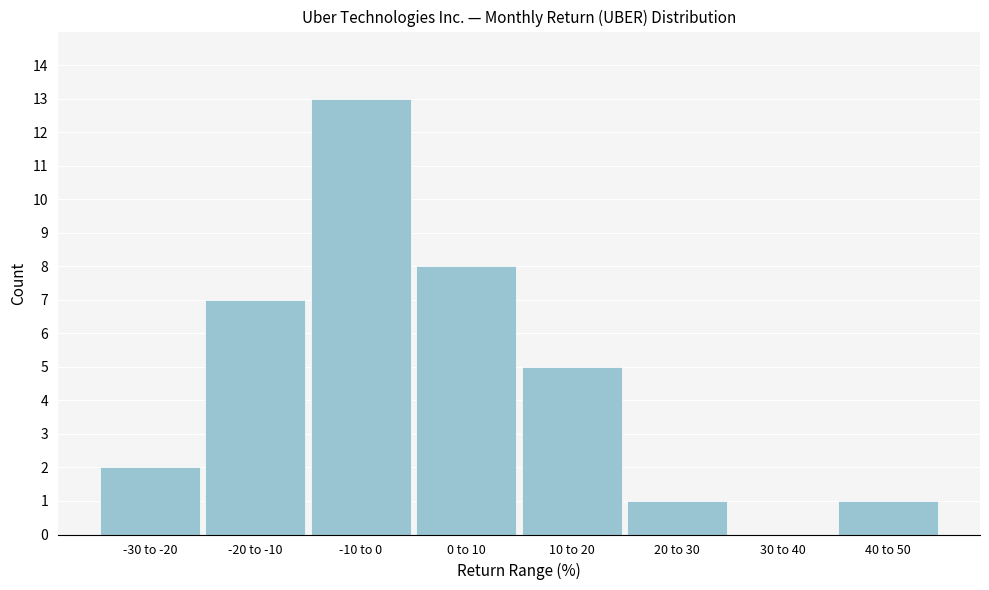

Reading right to left, extract all data points from this chart.

40 to 50=1	30 to 40=0	20 to 30=1	10 to 20=5	0 to 10=8	-10 to 0=13	-20 to -10=7	-30 to -20=2